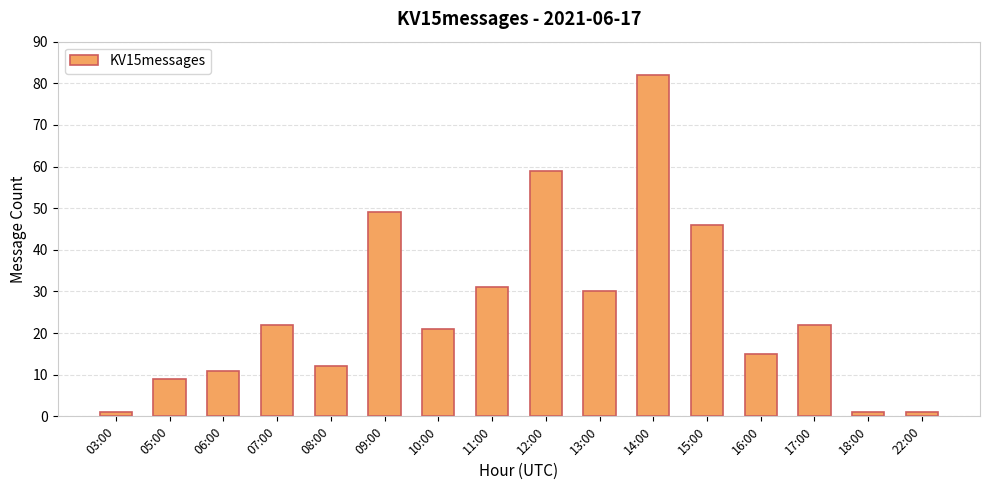

Which label corresponds to the largest value in the chart?

14:00